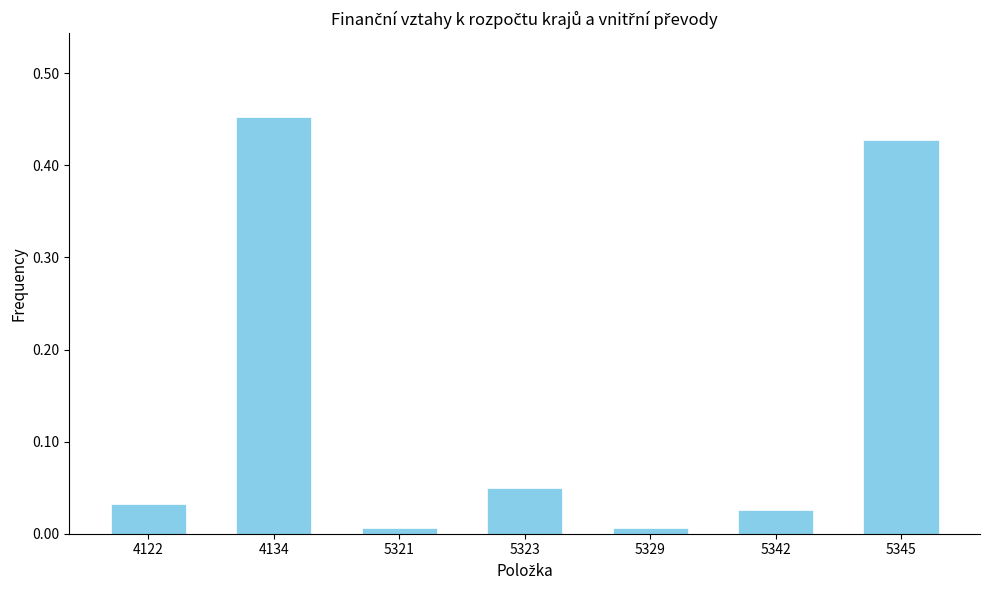

What is the sum of all values?

1.0